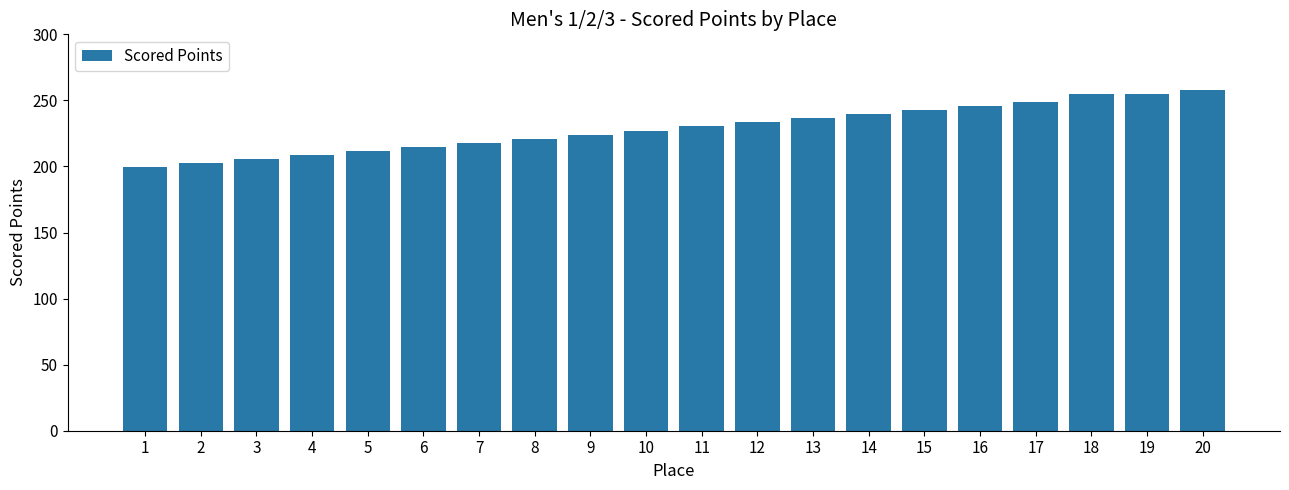

Is it true that the value at 9 is 224.1?

True